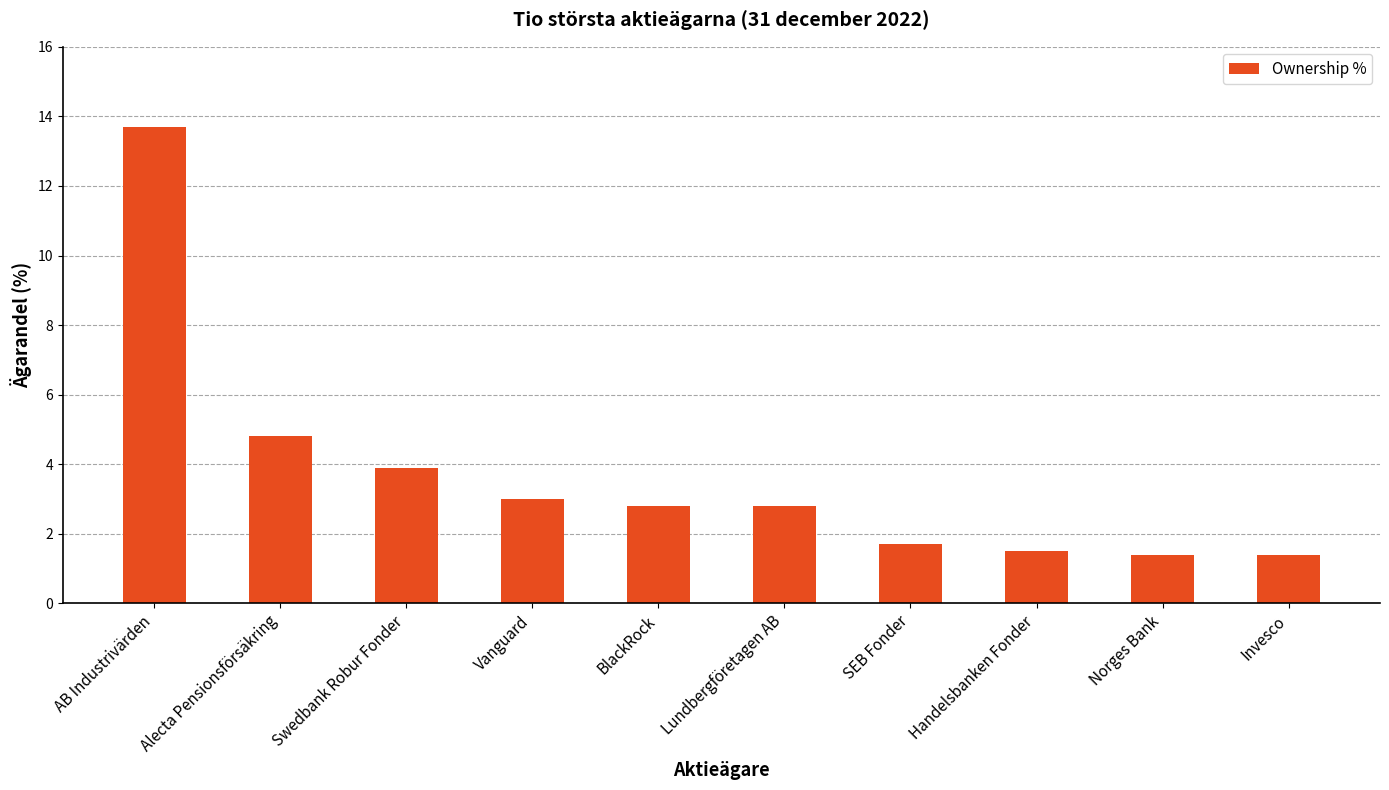

Count the number of data series in this chart.

1